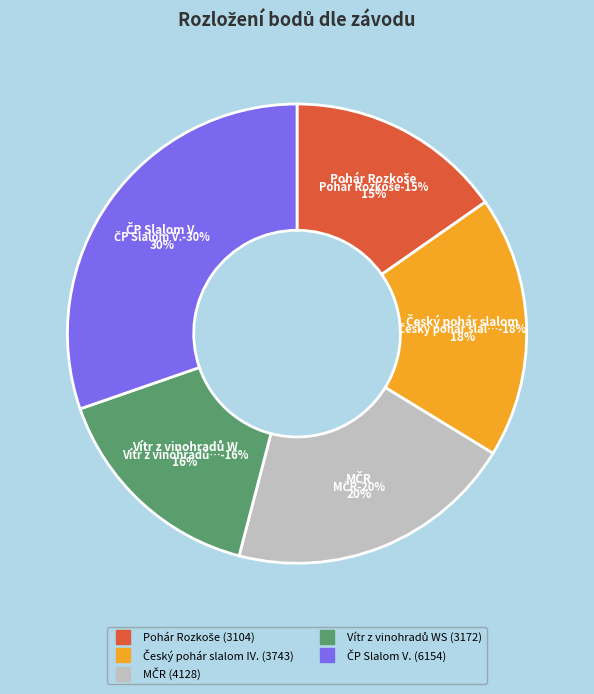

Does 152137 account for over 50% of the chart?

No